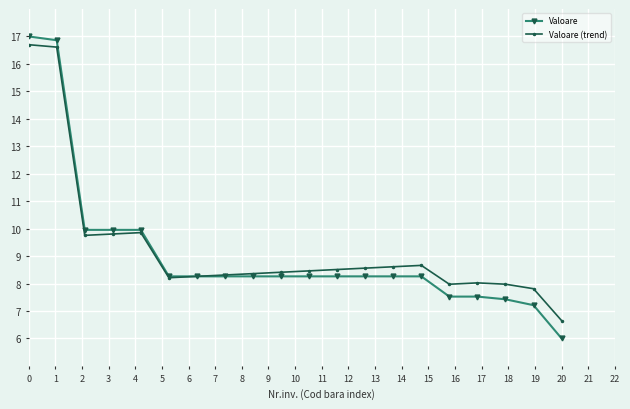

What is the maximum value for Valoare?

17.0